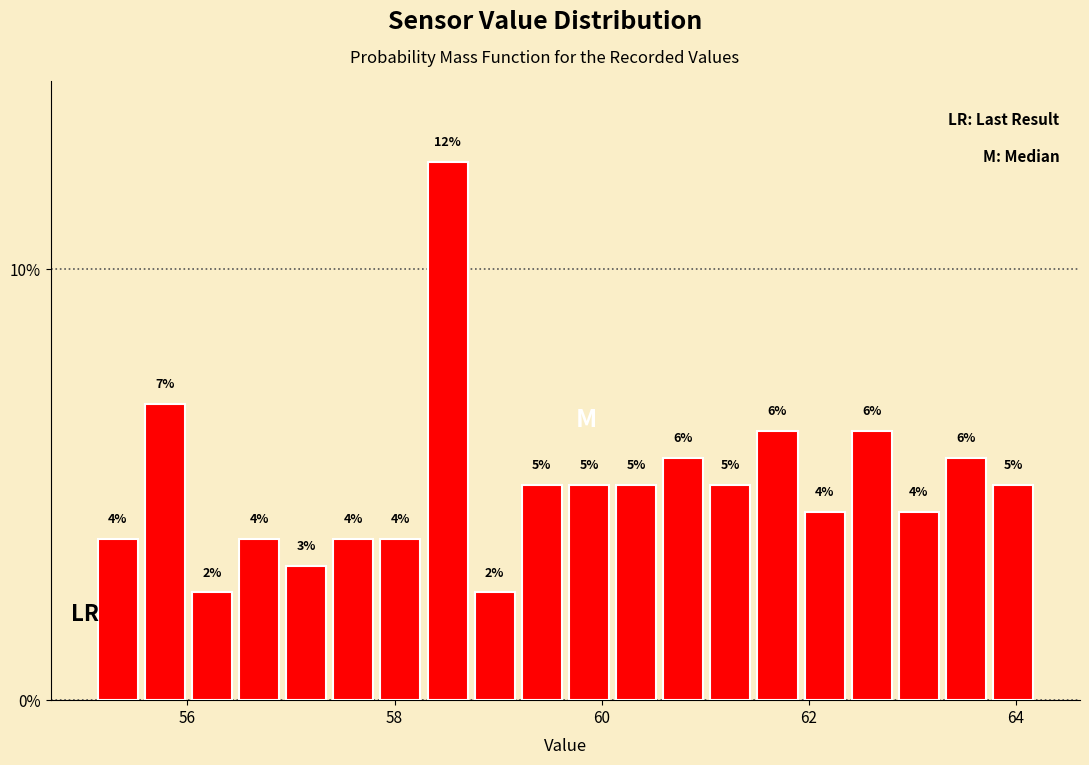

Around what value on the x-axis is the tallest bar? Give the approximate position of its centre, as read against the axis.

58.6